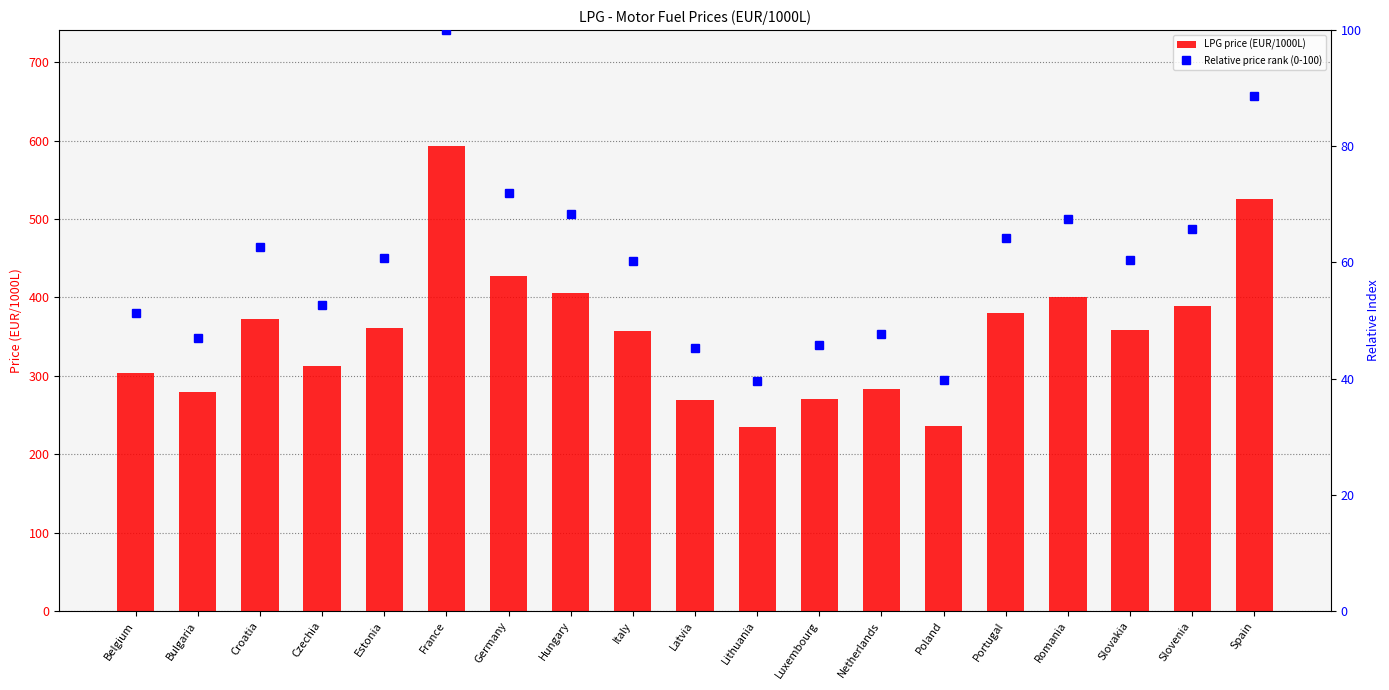

What is the difference between the Relative price rank (0-100) values at Portugal and Czechia?

11.6